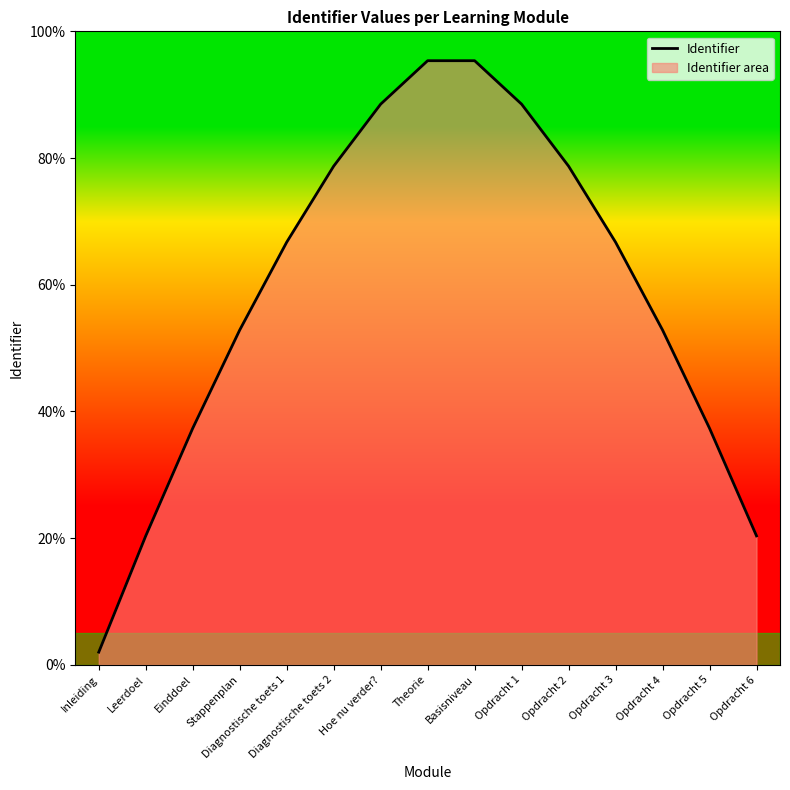

Rank the categories by value from lowest to highest.

Inleiding, Leerdoel, Opdracht 6, Einddoel, Opdracht 5, Stappenplan, Opdracht 4, Diagnostische toets 1, Opdracht 3, Diagnostische toets 2, Opdracht 2, Hoe nu verder?, Opdracht 1, Theorie, Basisniveau